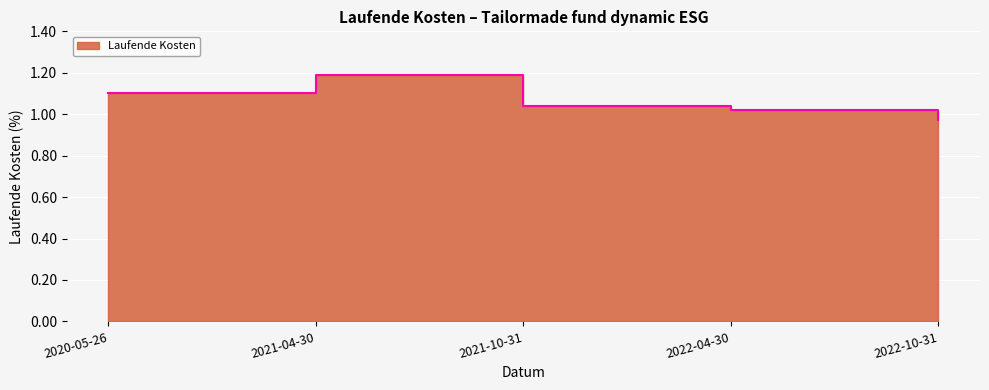

How many lines are shown in the chart?

1